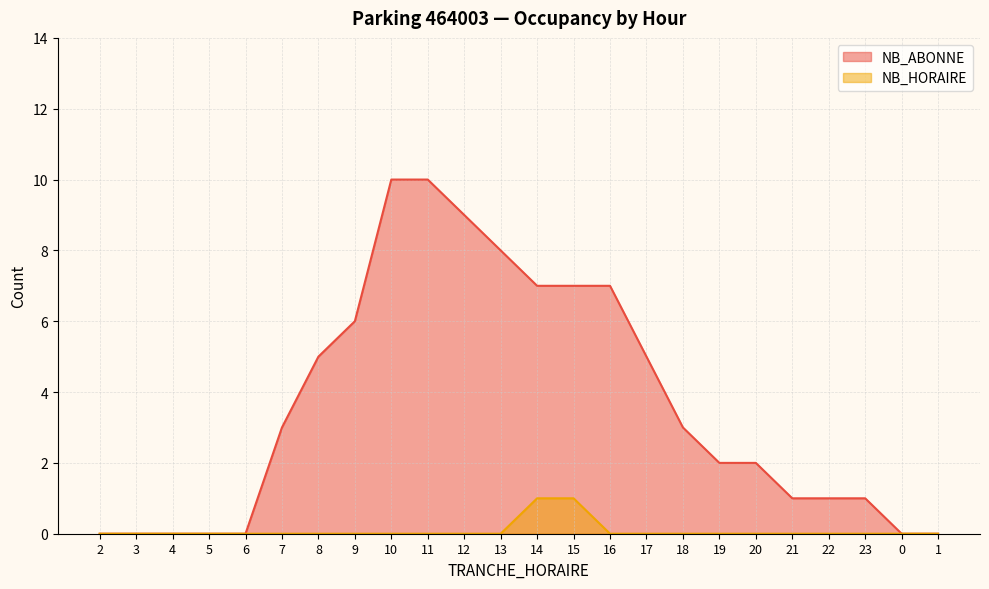

How many values in the NB_ABONNE series exceed 3?

10